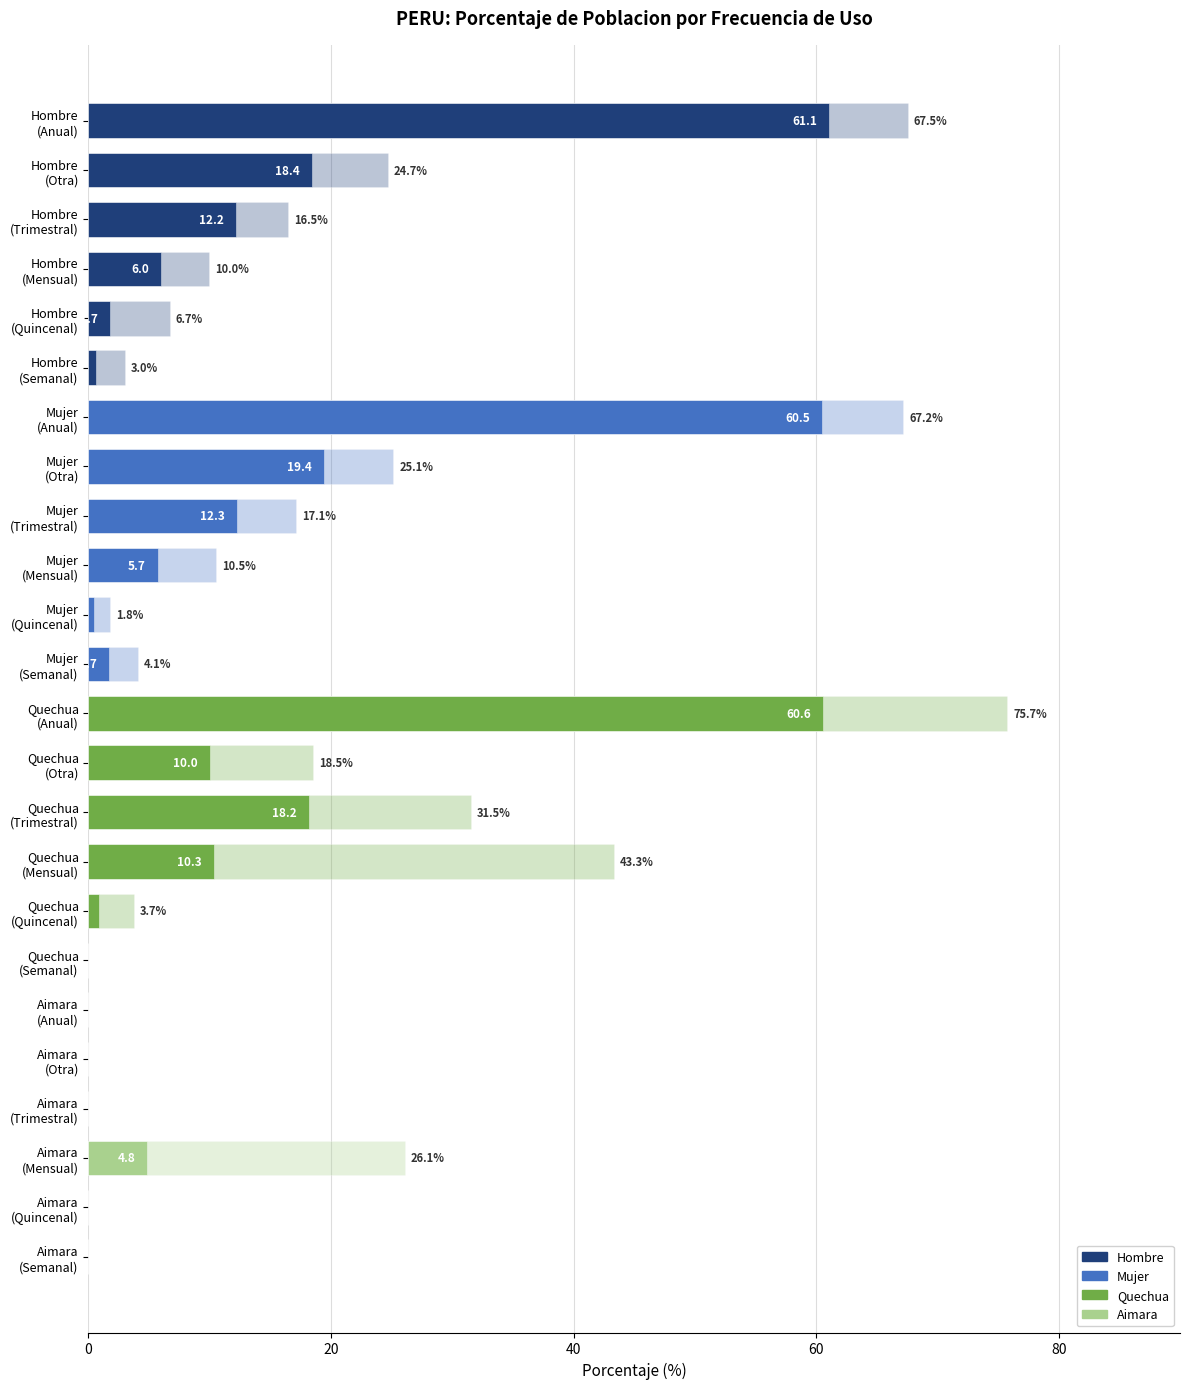

True or false: the data shows 25.2 at Quechua (Trimestral).

False